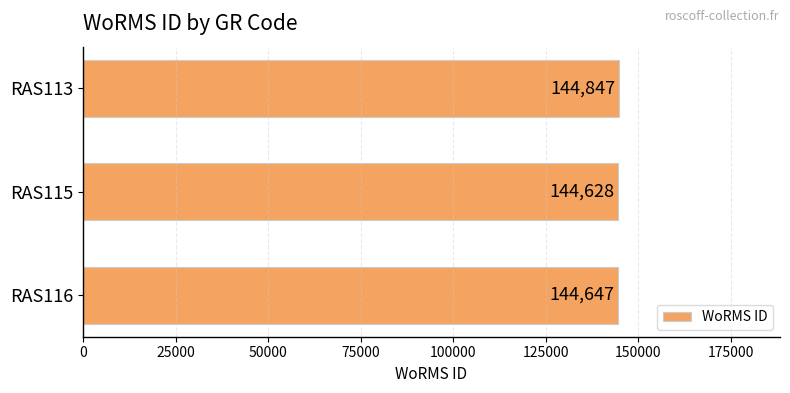

At which label is the value closest to 144737?

RAS116